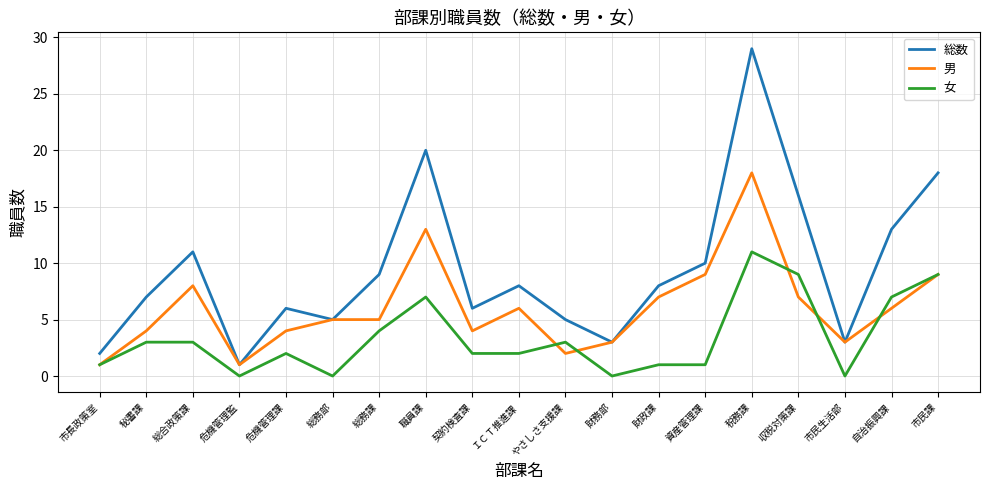

Reading right to left, list all the values displayed in this chart.

総数: 市民課=18	自治振興課=13	市民生活部=3	収税対策課=16	税務課=29	資産管理課=10	財政課=8	財務部=3	やさしさ支援課=5	ＩＣＴ推進課=8	契約検査課=6	職員課=20	総務課=9	総務部=5	危機管理課=6	危機管理監=1	総合政策課=11	秘書課=7	市長政策室=2
男: 市民課=9	自治振興課=6	市民生活部=3	収税対策課=7	税務課=18	資産管理課=9	財政課=7	財務部=3	やさしさ支援課=2	ＩＣＴ推進課=6	契約検査課=4	職員課=13	総務課=5	総務部=5	危機管理課=4	危機管理監=1	総合政策課=8	秘書課=4	市長政策室=1
女: 市民課=9	自治振興課=7	市民生活部=0	収税対策課=9	税務課=11	資産管理課=1	財政課=1	財務部=0	やさしさ支援課=3	ＩＣＴ推進課=2	契約検査課=2	職員課=7	総務課=4	総務部=0	危機管理課=2	危機管理監=0	総合政策課=3	秘書課=3	市長政策室=1